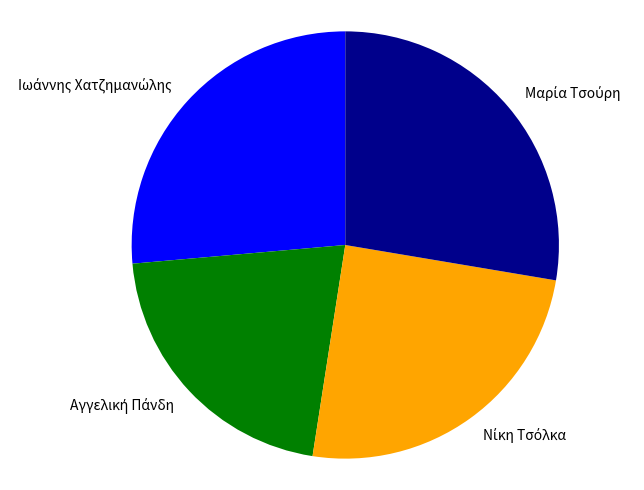

Is there a majority slice in this chart?

No